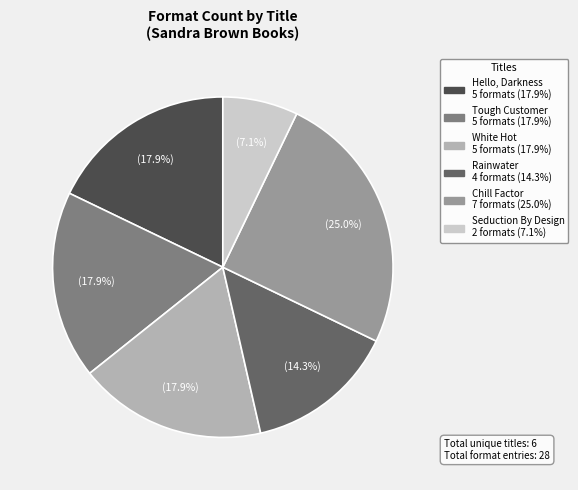

Does Rainwater represent more than half of the total?

No